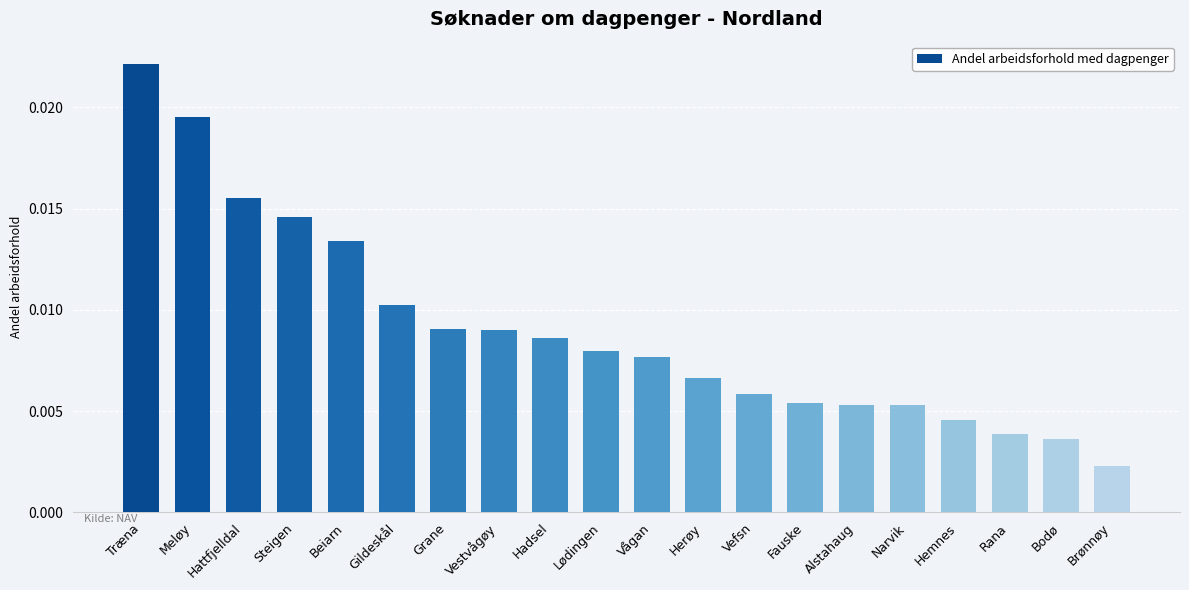

At which category does the chart reach its peak across all series?

Træna